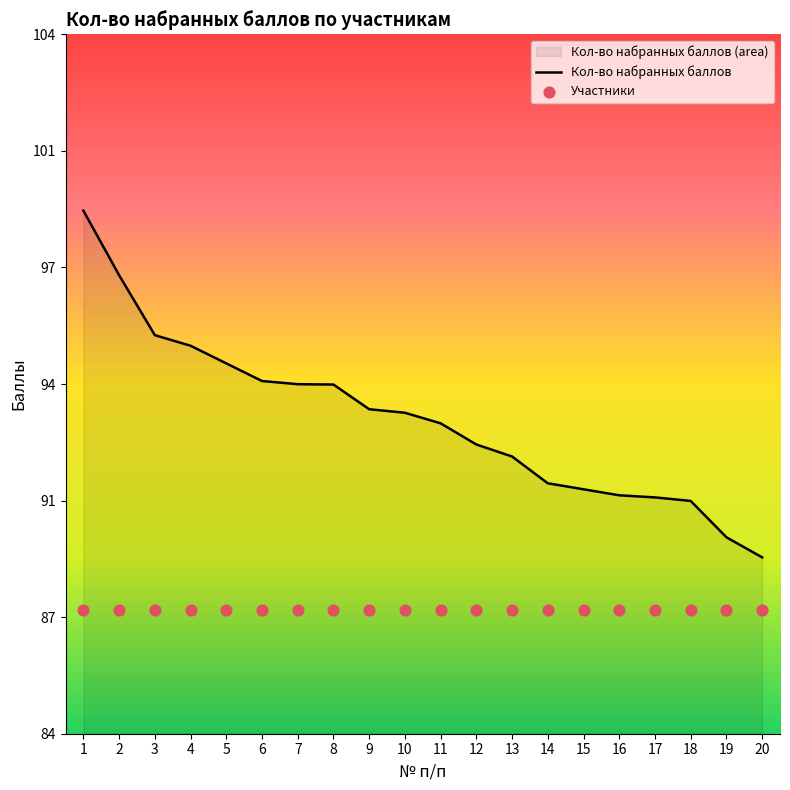

Is the value of Кол-во набранных баллов at 5 greater than the value of Участники at 11?

Yes